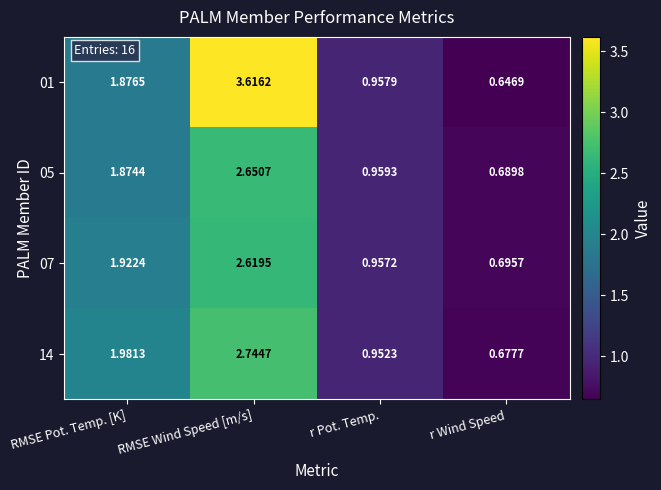

Is the value of 07 at r Pot. Temp. greater than the value of 05 at RMSE Pot. Temp. [K]?

No